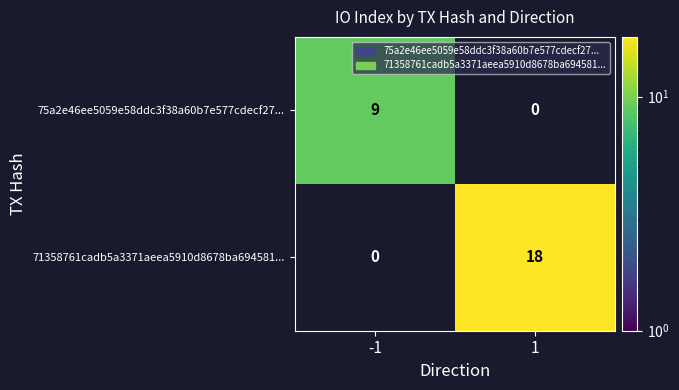

True or false: 71358761cadb5a3371aeea5910d8678ba694581... has a value of 4 at 1.

False